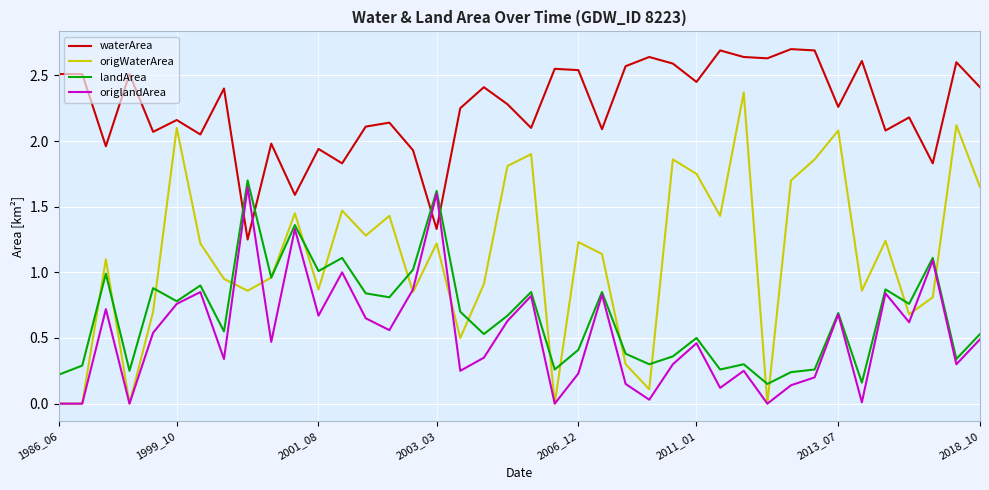

How many lines are shown in the chart?

4